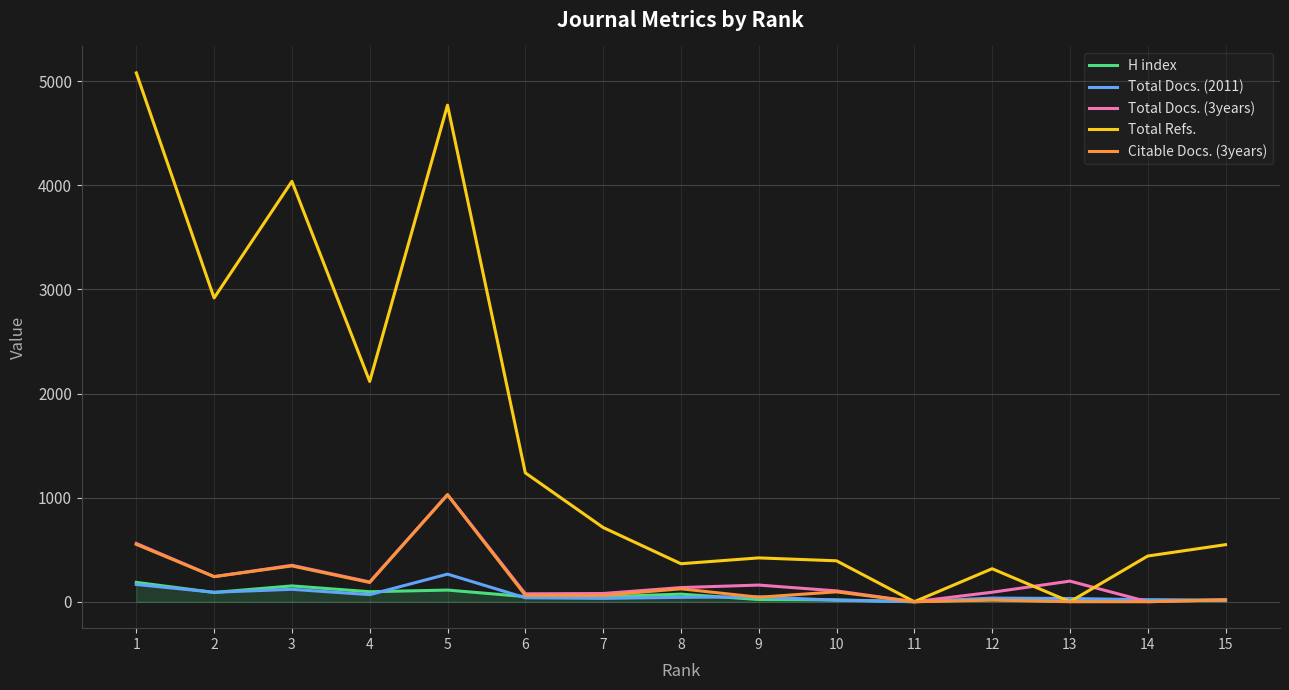

What is the maximum value for Total Refs.?

5080